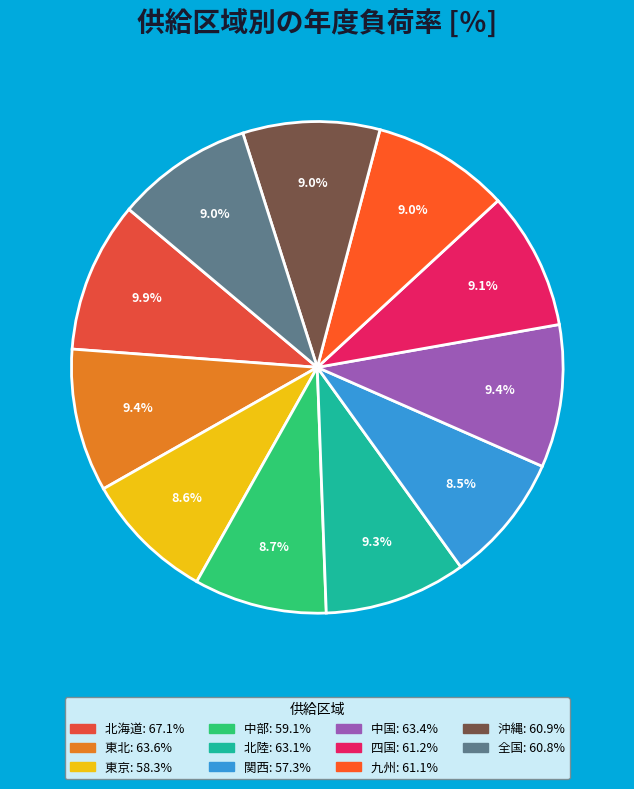

What percentage is the 東北 slice, to the nearest percent?

9%